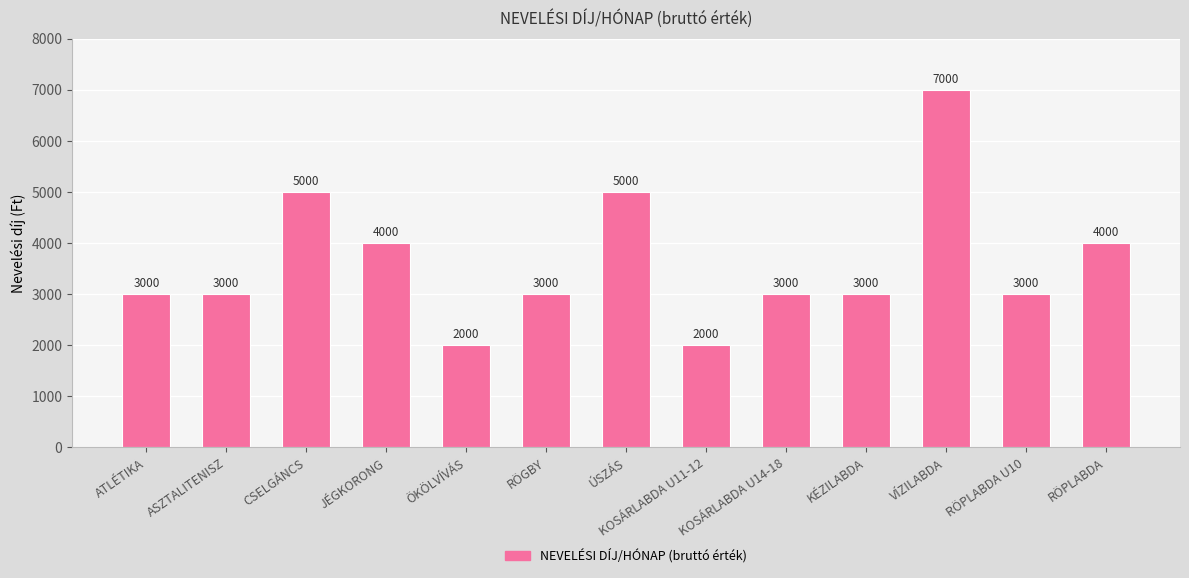

Reading right to left, extract all data points from this chart.

RÖPLABDA=4000	RÖPLABDA U10=3000	VÍZILABDA=7000	KÉZILABDA=3000	KOSÁRLABDA U14-18=3000	KOSÁRLABDA U11-12=2000	ÚSZÁS=5000	RÖGBY=3000	ÖKÖLVÍVÁS=2000	JÉGKORONG=4000	CSELGÁNCS=5000	ASZTALITENISZ=3000	ATLÉTIKA=3000